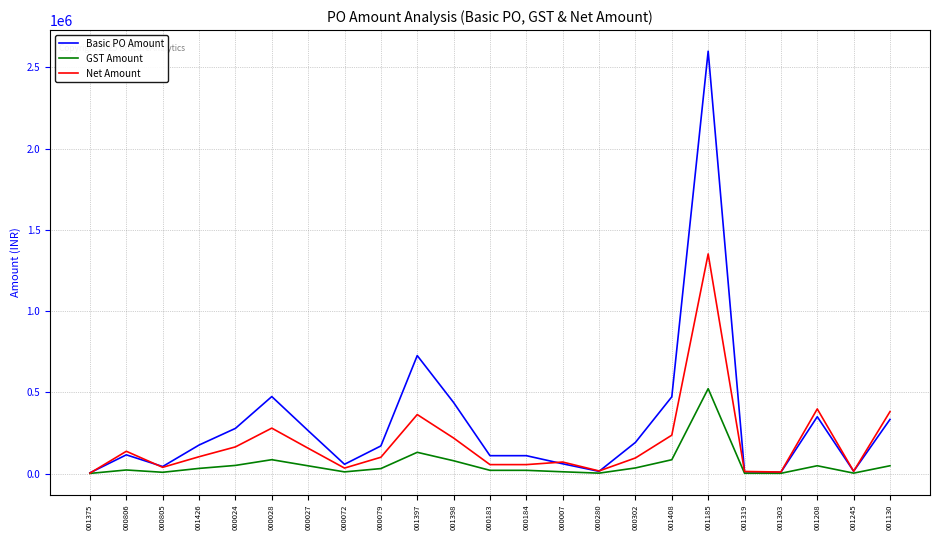

What position from the right is 001185?

6